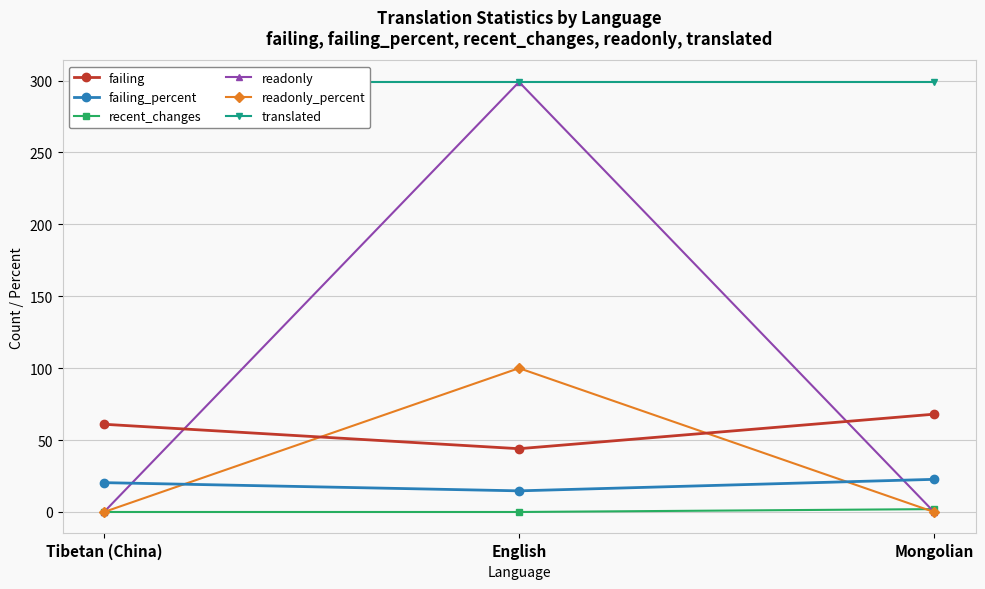

Which has a higher value, English or Tibetan (China)?

Tibetan (China)